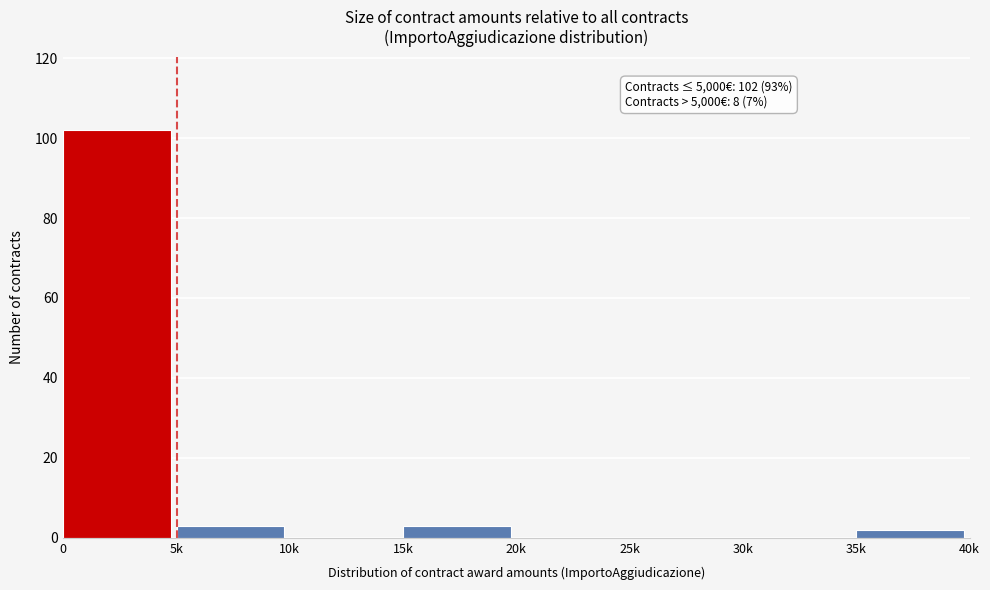

Reading left to right, what are all the values shown in this chart?

0=102	5k=3	10k=0	15k=3	20k=0	25k=0	30k=0	35k=2